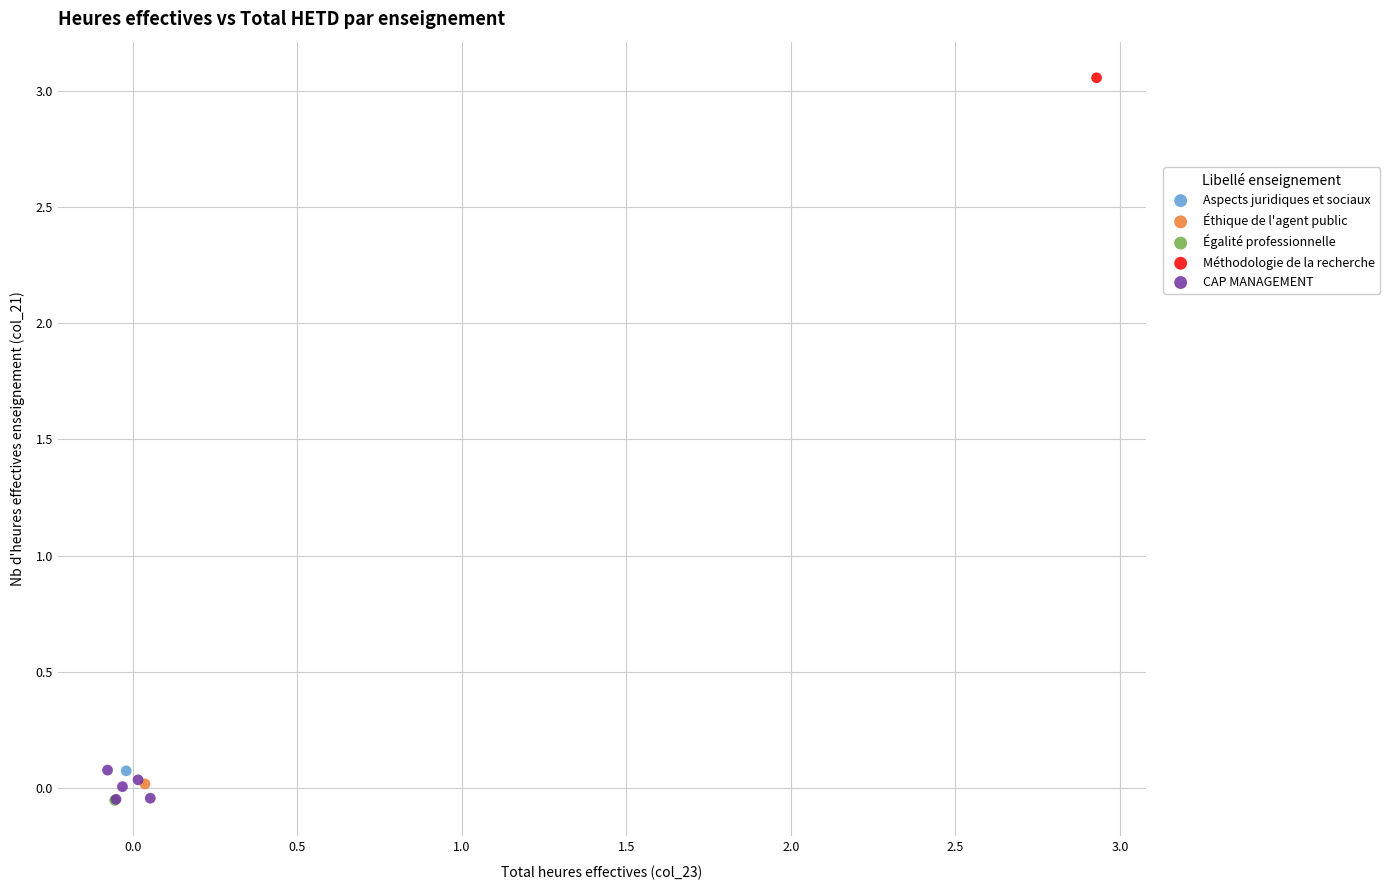

What are all the series names shown in the legend?

Aspects juridiques et sociaux, Éthique de l'agent public, Égalité professionnelle, Méthodologie de la recherche, CAP MANAGEMENT